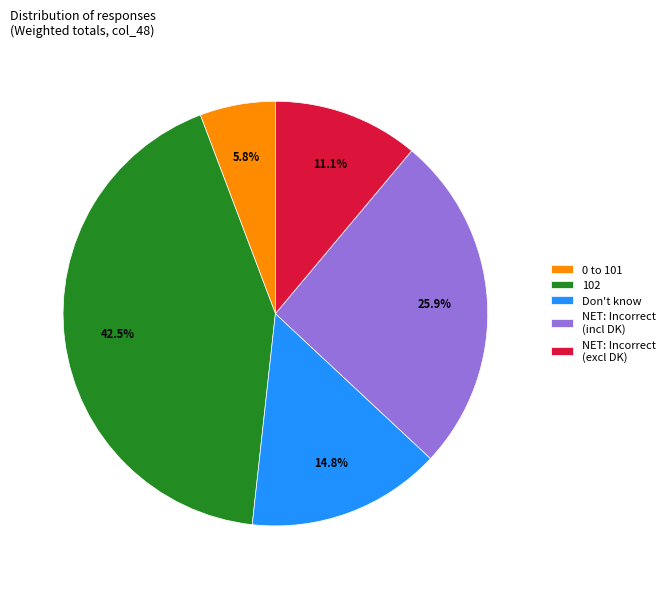

Between 102 and NET: Incorrect (incl DK), which is larger?

102